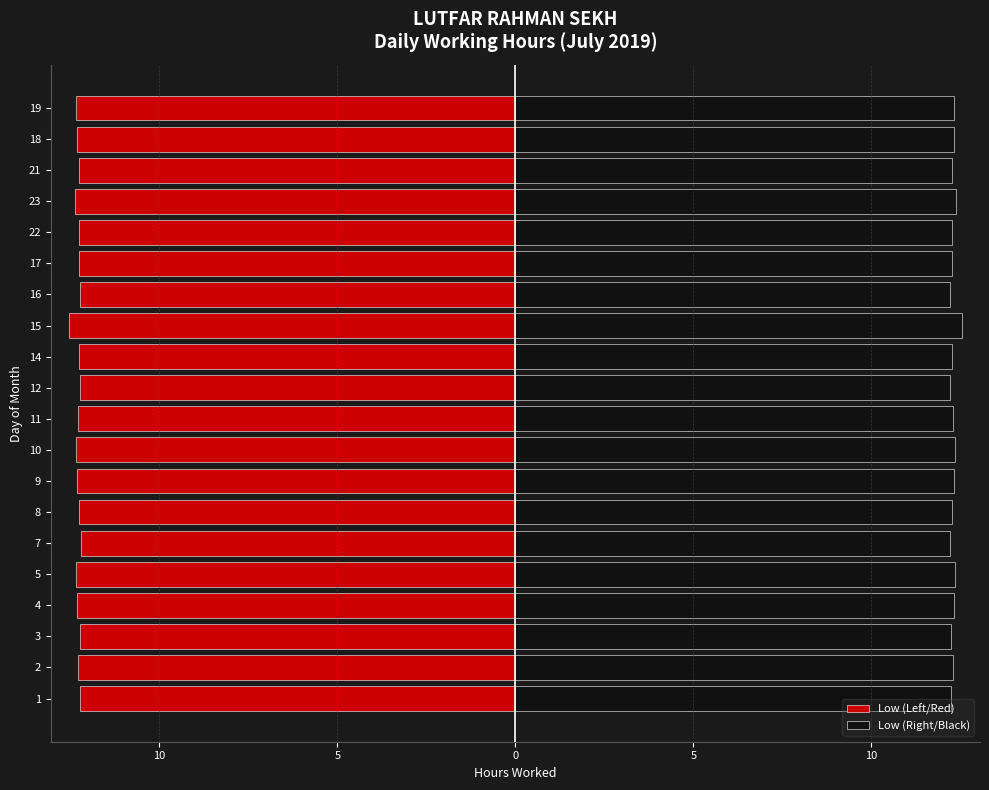

What is the value of the Low (Left/Red) bar at the 20th from the left?

-12.3